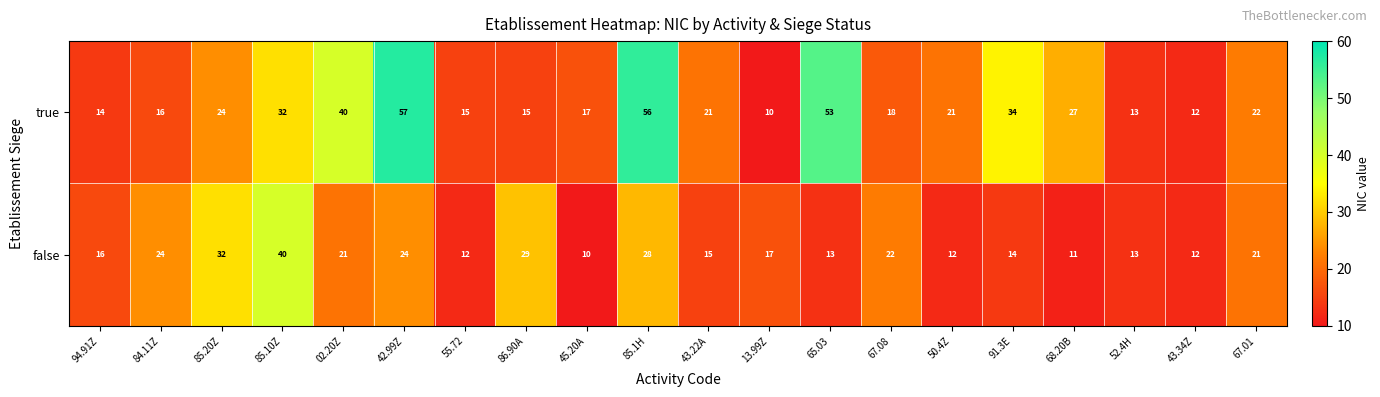

At which label is true closest to 33?

85.10Z